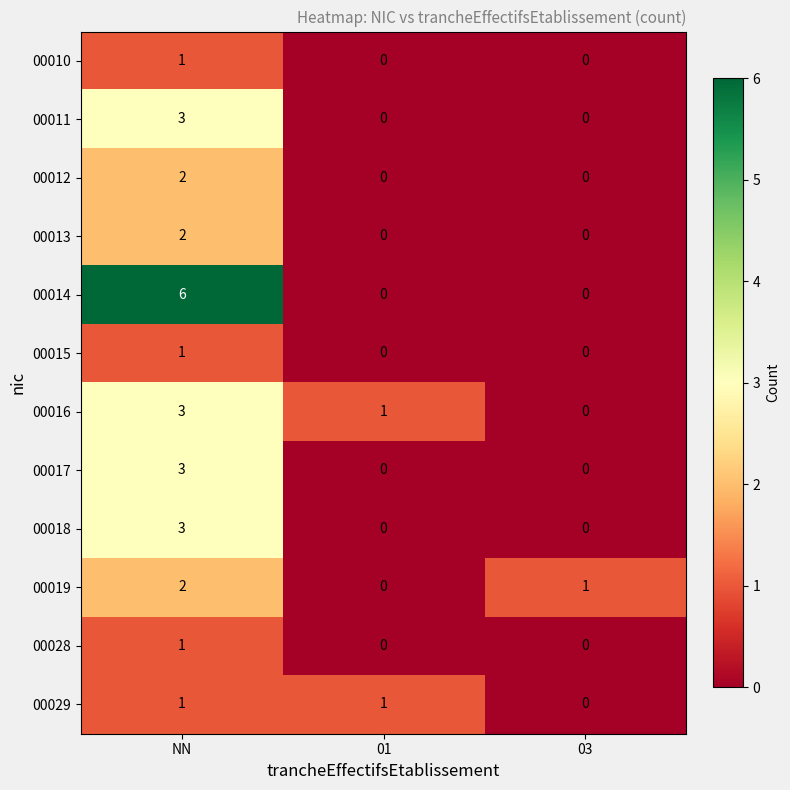

The value of 00018 at 03 is 1. True or false?

False